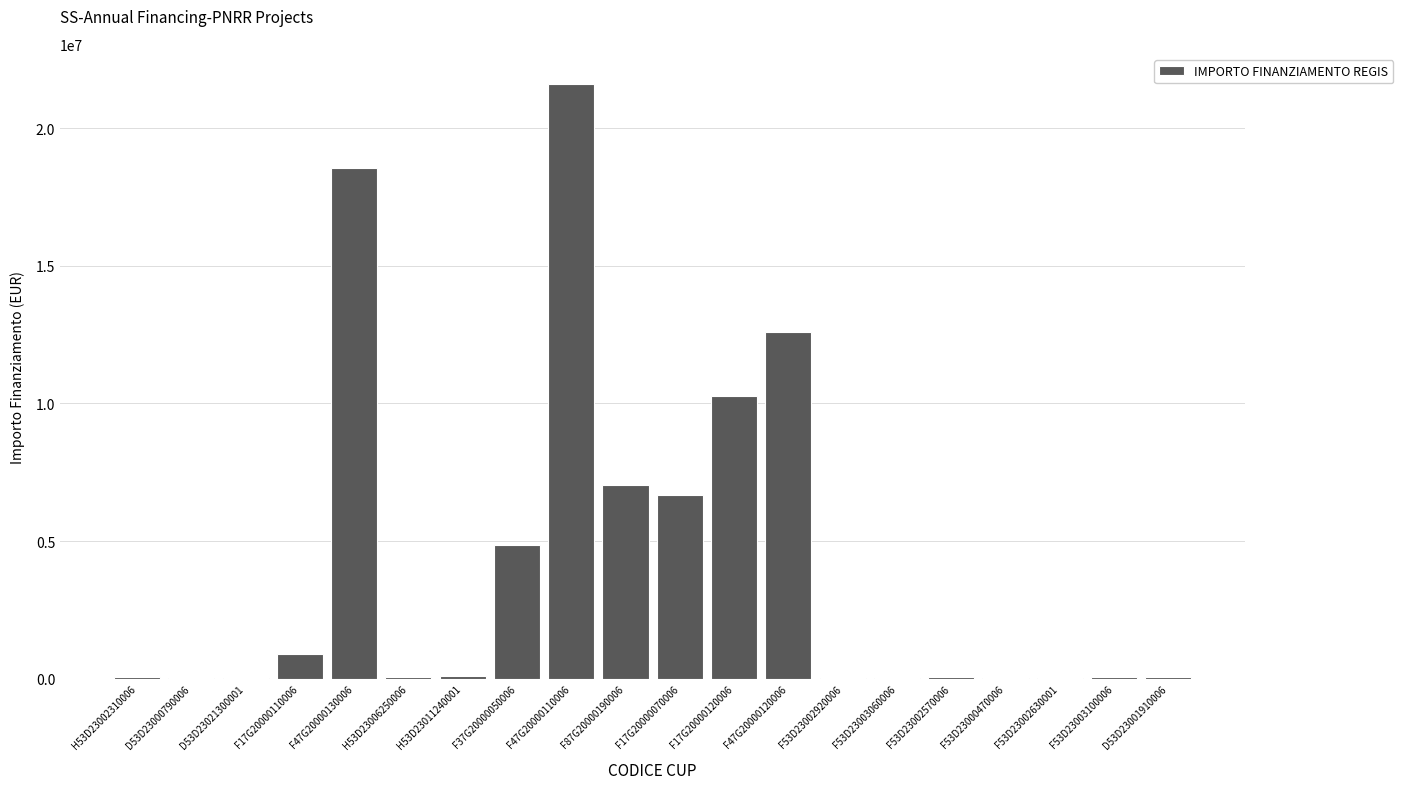

The value at F87G20000190006 is 7024917.0. True or false?

True